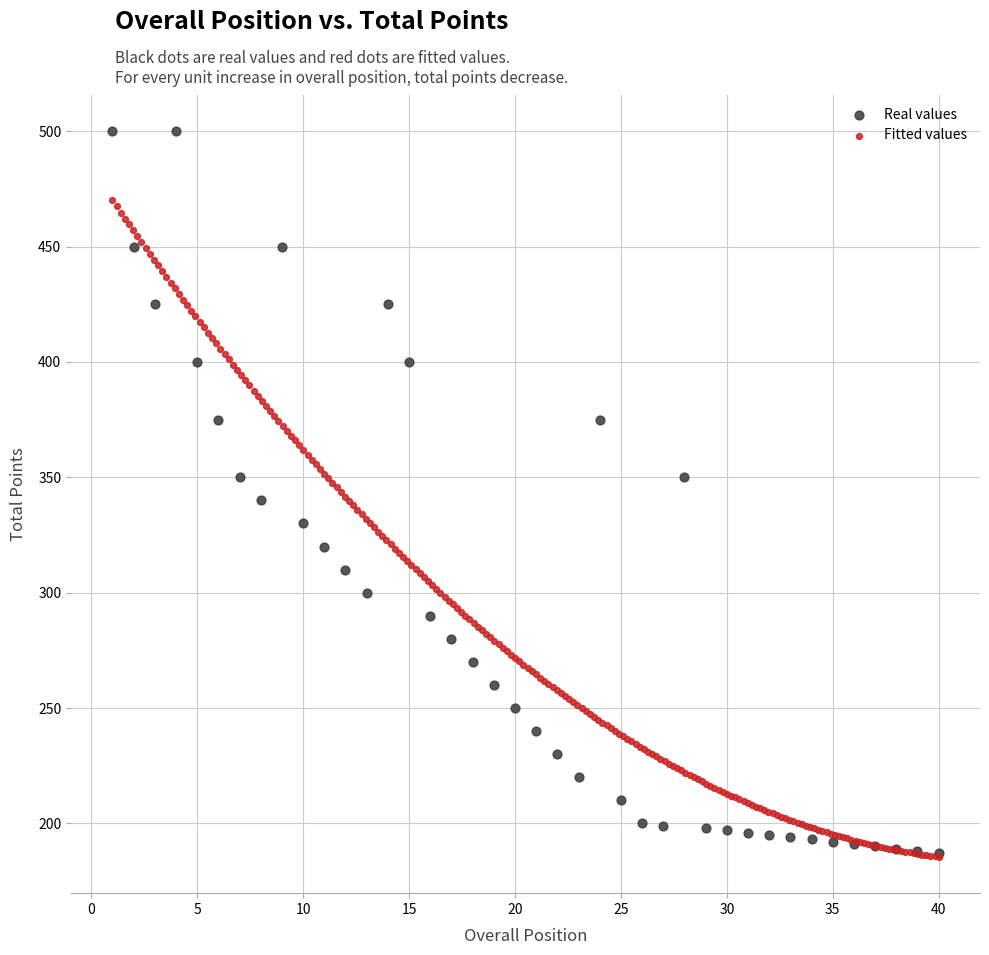

Which series has the largest Y range (max minus min)?

Real values